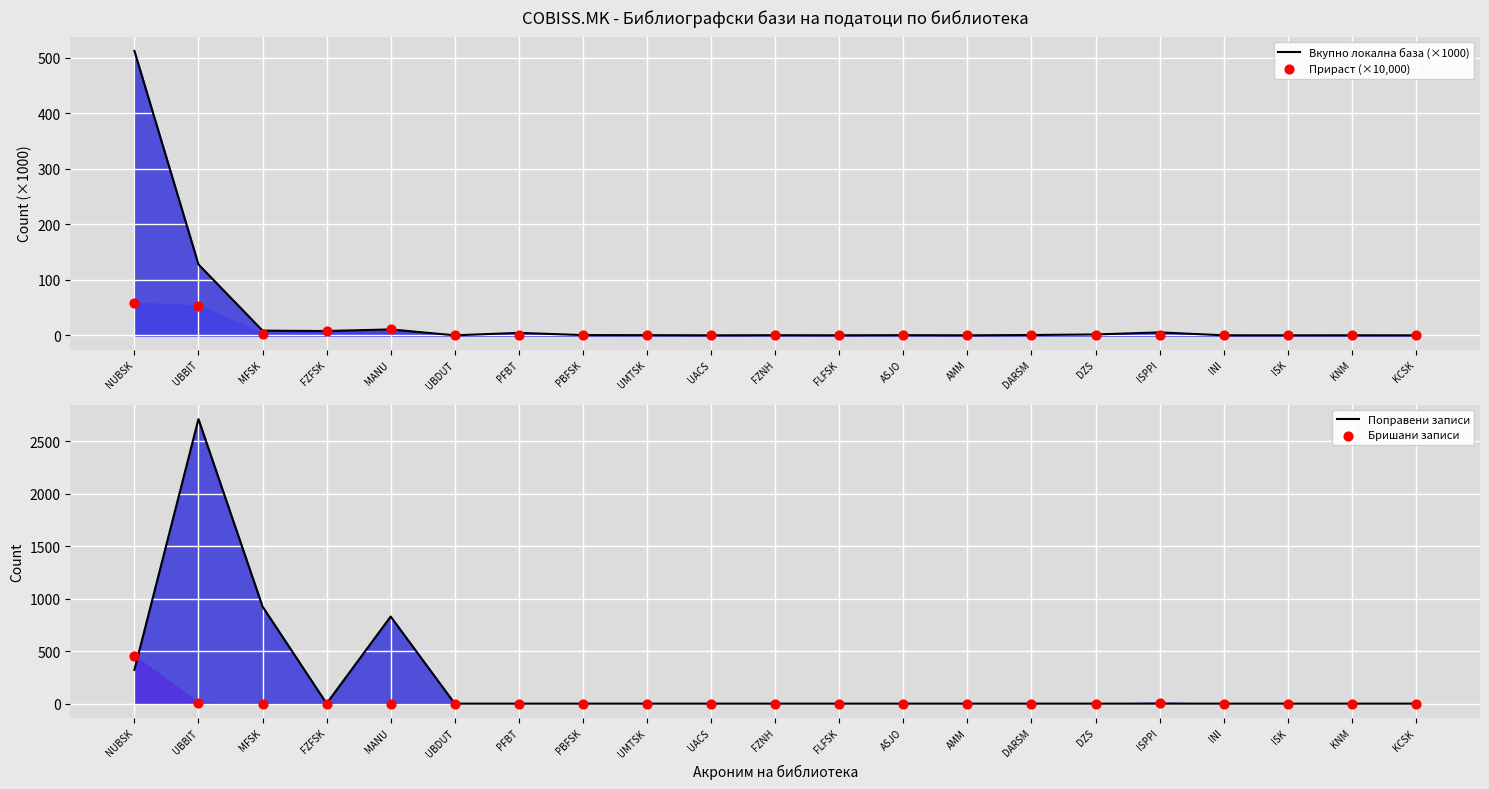

What are all the series names shown in the legend?

Вкупно локална база (×1000), Прираст (×10,000), Поправени записи, Бришани записи